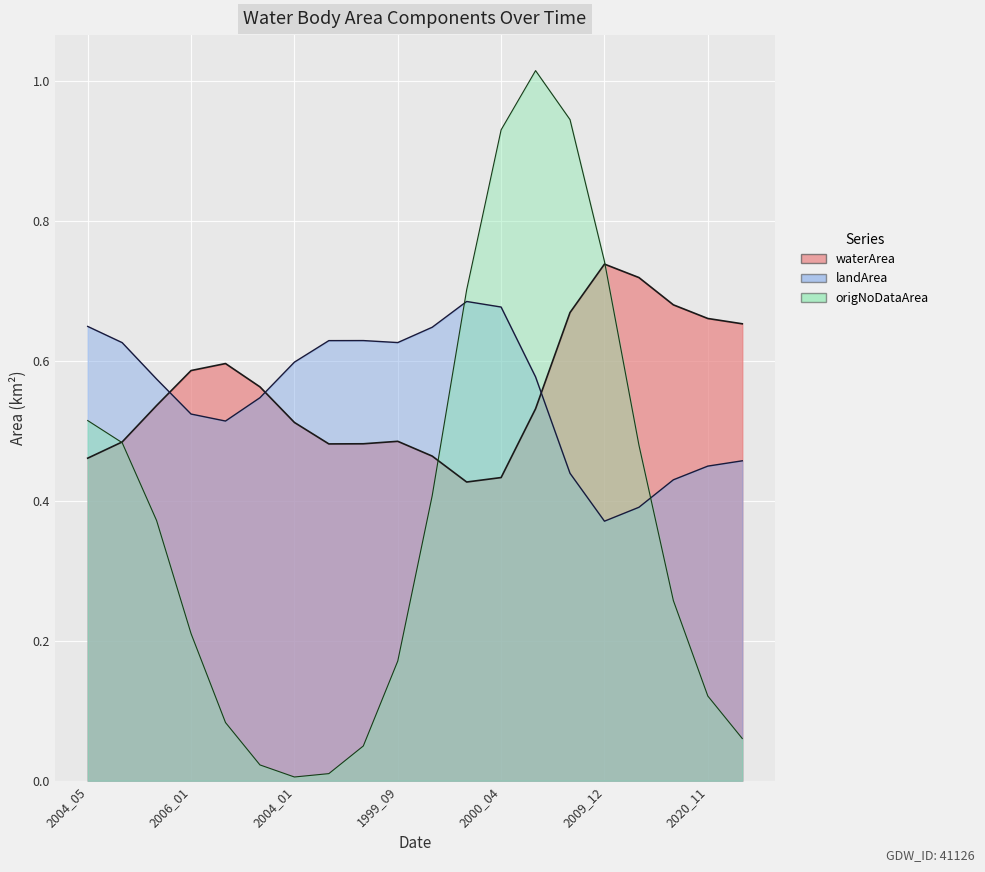

The origlandArea series shows 0.4 at 2009_12. True or false?

False